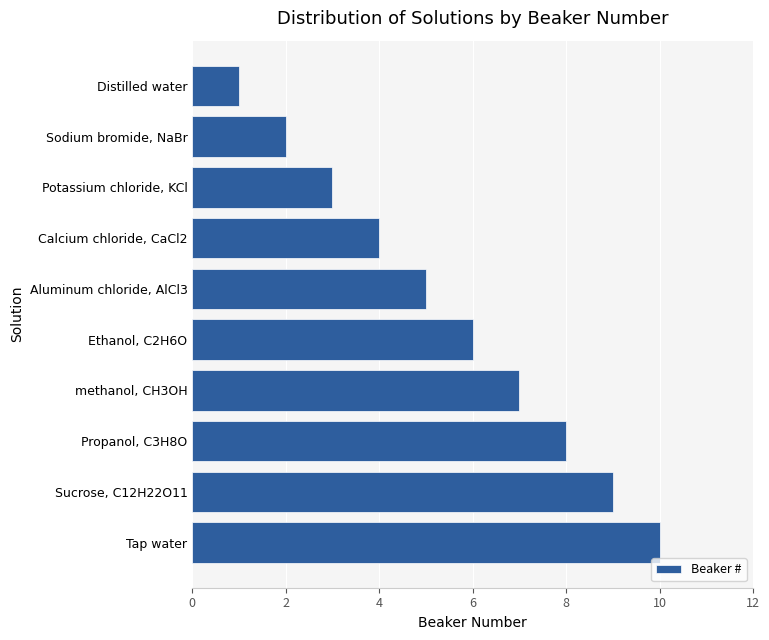

Rank the categories by value from highest to lowest.

Tap water, Sucrose, C12H22O11, Propanol, C3H8O, methanol, CH3OH, Ethanol, C2H6O, Aluminum chloride, AlCl3, Calcium chloride, CaCl2, Potassium chloride, KCl, Sodium bromide, NaBr, Distilled water